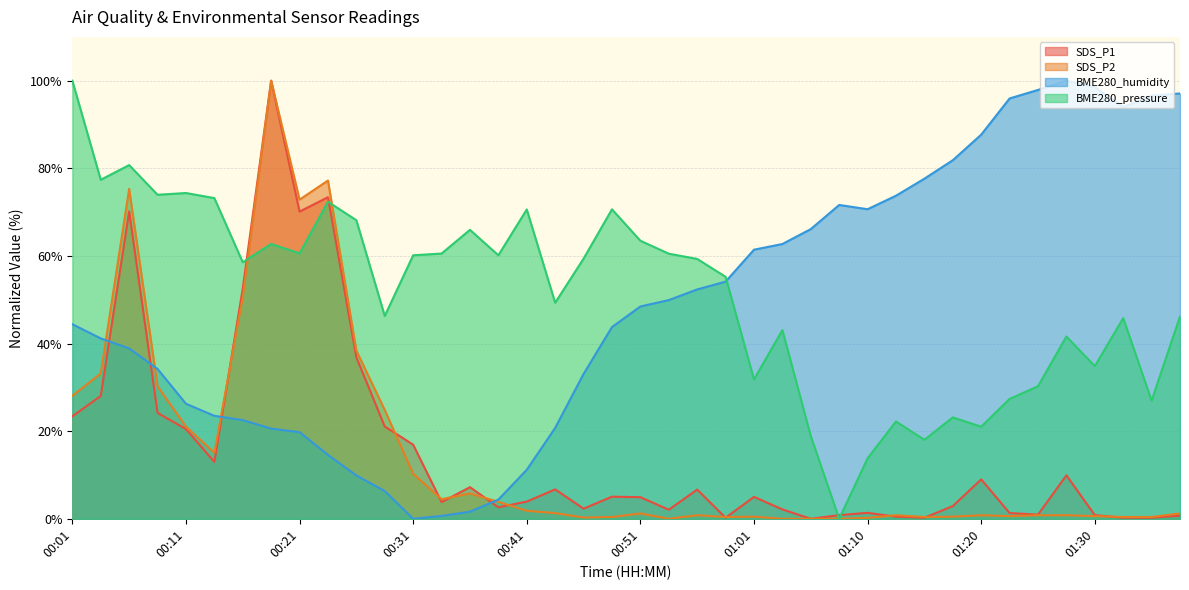

Reading left to right, extract all data points from this chart.

SDS_P1: 23.4	28.0	70.2	24.2	20.5	13.0	52.6	100.0	70.1	73.4	36.8	21.1	16.9	3.8	7.2	2.6	3.9	6.7	2.3	5.0	4.9	2.1	6.7	0.2	5.0	2.1	0.0	0.8	1.4	0.5	0.2	2.9	9.0	1.3	1.0	9.9	0.8	0.2	0.2	0.7
SDS_P2: 28.1	33.2	75.3	30.2	21.0	15.1	50.5	100.0	72.9	77.2	38.4	24.8	10.3	4.5	5.8	3.9	1.8	1.3	0.3	0.4	1.2	0.0	0.8	0.4	0.5	0.0	0.0	0.0	0.2	0.8	0.4	0.5	0.8	0.6	0.8	0.8	0.6	0.4	0.4	1.2
BME280_humidity: 44.4	41.2	38.9	34.2	26.3	23.5	22.5	20.6	19.8	14.6	9.9	6.3	0.0	0.6	1.6	4.4	11.2	20.7	33.1	43.8	48.5	49.9	52.4	54.1	61.4	62.7	66.1	71.6	70.7	73.7	77.6	81.8	87.7	95.9	97.9	100.0	98.5	94.0	96.6	97.1
BME280_pressure: 100.0	77.4	80.7	74.0	74.4	73.2	58.6	62.7	60.6	72.4	68.2	46.3	60.1	60.5	66.0	60.1	70.6	49.3	59.4	70.6	63.5	60.5	59.3	55.2	31.8	43.1	18.9	0.0	13.8	22.2	18.0	23.1	21.0	27.4	30.3	41.6	34.8	45.8	27.0	46.2